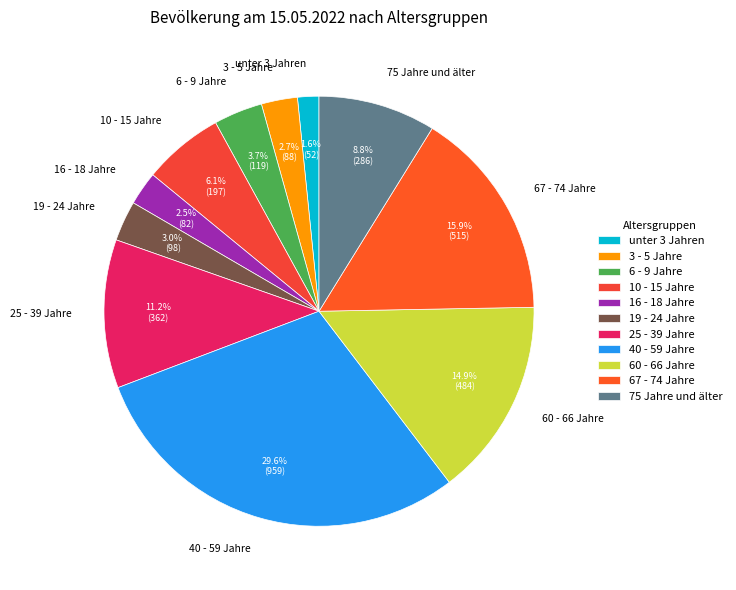

How many segments does this pie chart have?

11